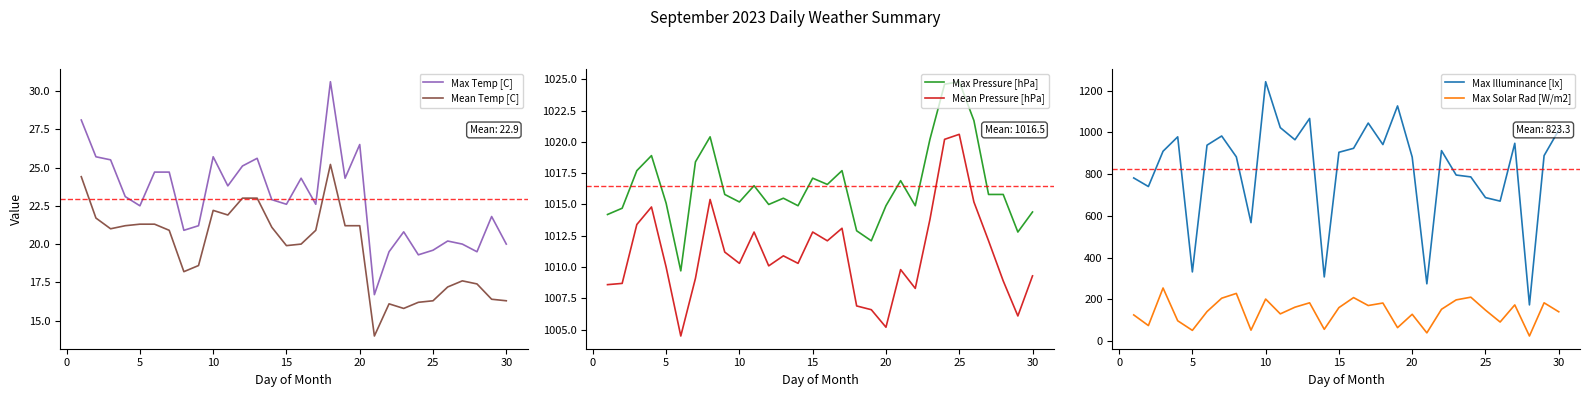

How many lines are shown in the chart?

6